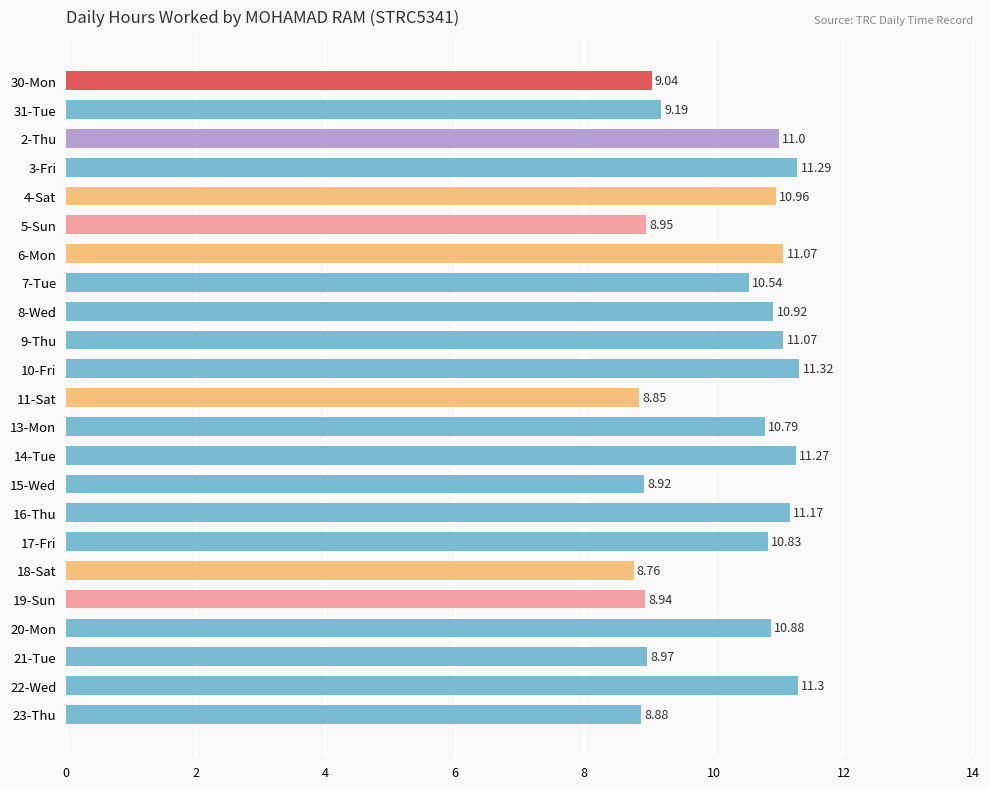

What is the change in value from 10-Fri to 23-Thu?

-2.4